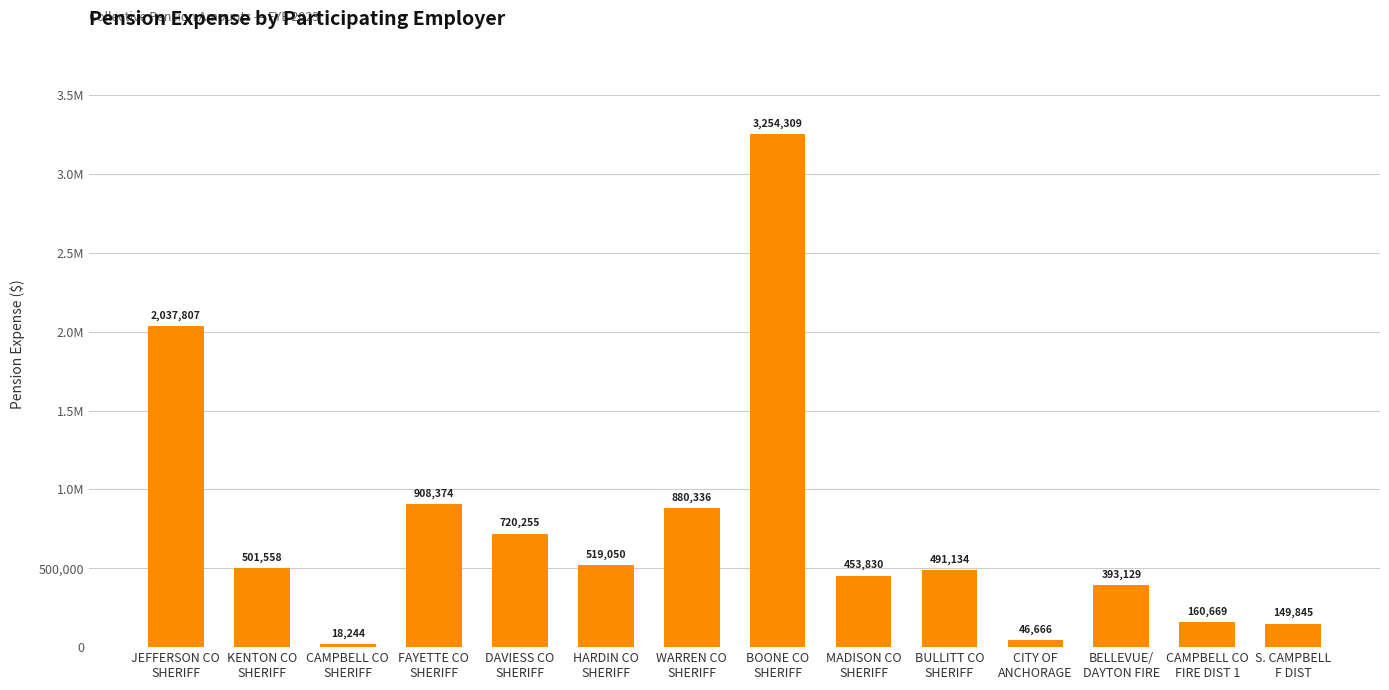

List the labels in order of value, largest first.

BOONE CO
SHERIFF, JEFFERSON CO
SHERIFF, FAYETTE CO
SHERIFF, WARREN CO
SHERIFF, DAVIESS CO
SHERIFF, HARDIN CO
SHERIFF, KENTON CO
SHERIFF, BULLITT CO
SHERIFF, MADISON CO
SHERIFF, BELLEVUE/
DAYTON FIRE, CAMPBELL CO
FIRE DIST 1, S. CAMPBELL
F DIST, CITY OF
ANCHORAGE, CAMPBELL CO
SHERIFF